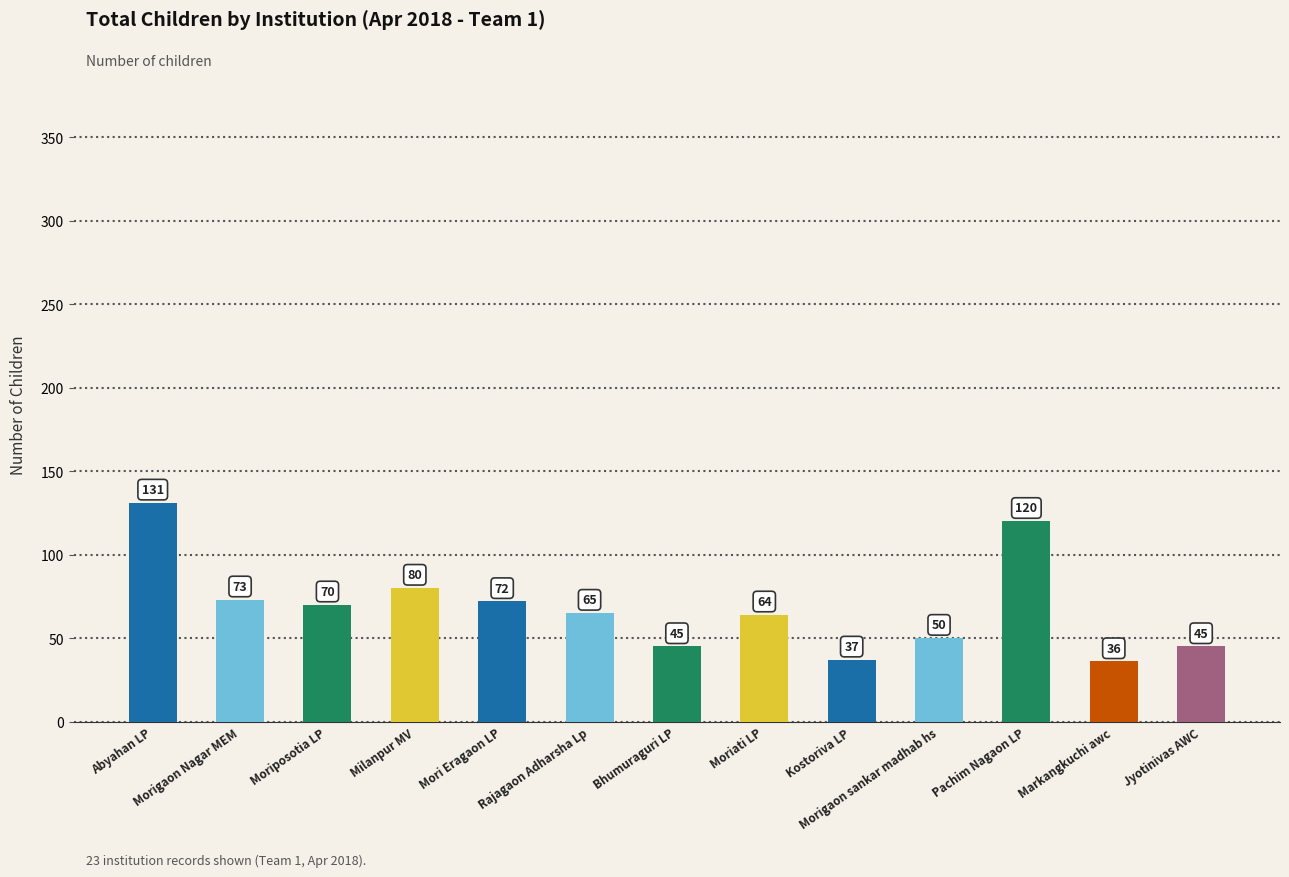

At which label is the value closest to 83?

Milanpur MV